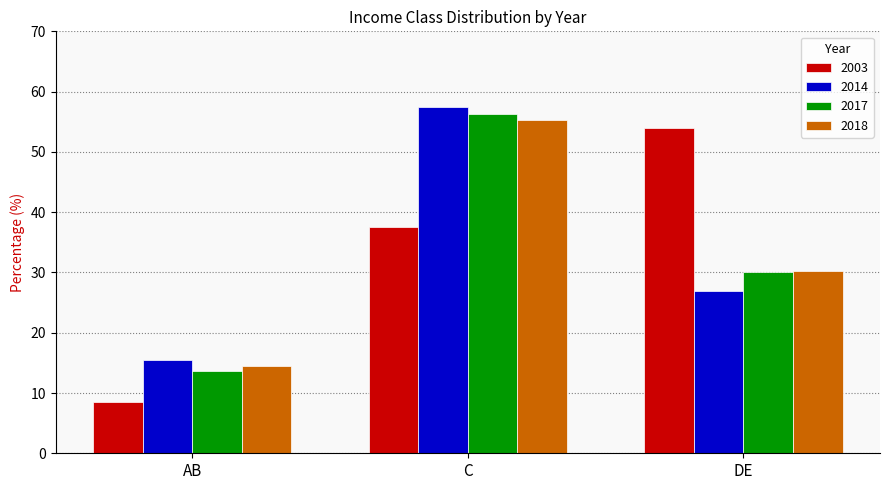

Count the number of categories in the chart.

3